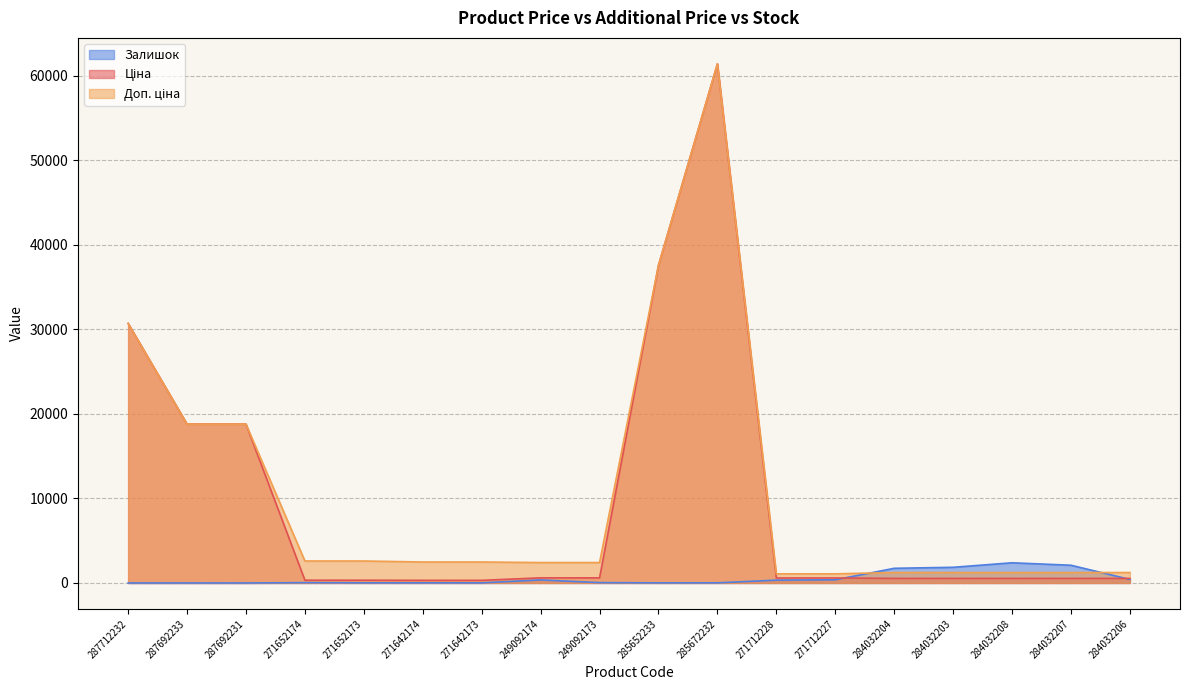

Which series changed the most between 249092174 and 284032207?

Залишок